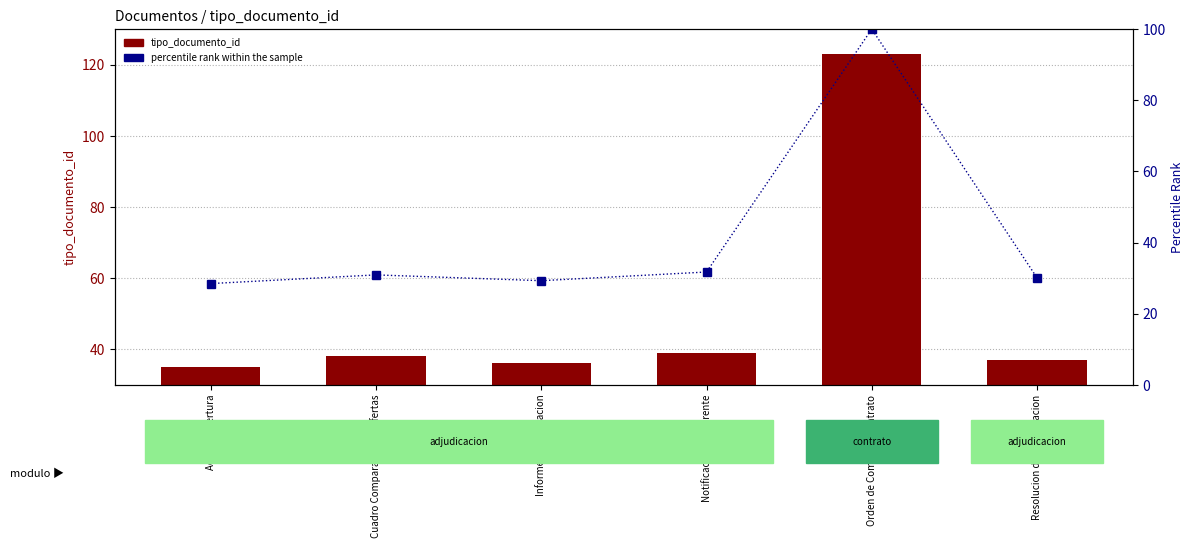

What is the average value of the tipo_documento_id series?

51.3